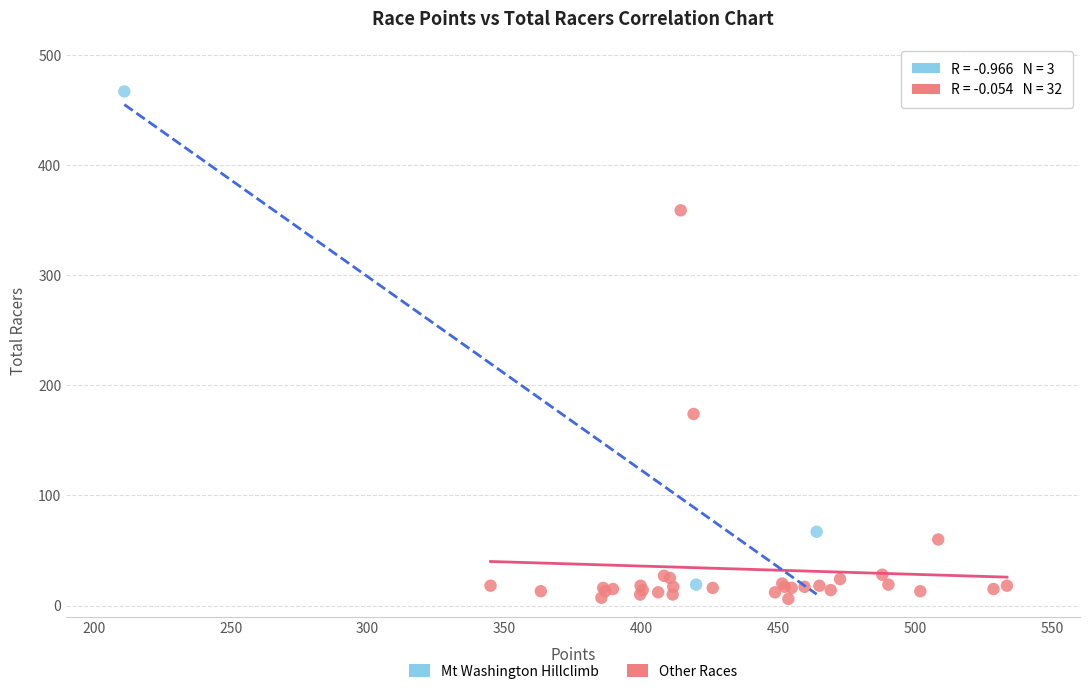

Which series has the widest spread of Y values?

Mt Washington Hillclimb